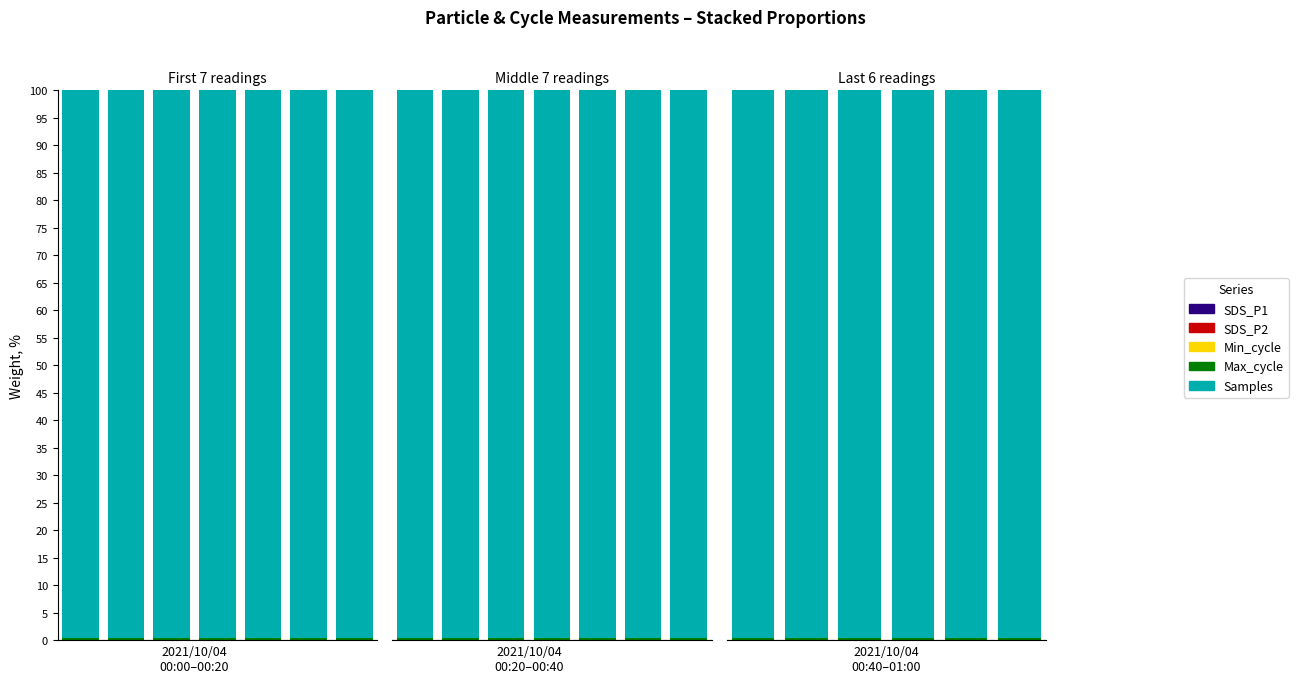

List the series in order of their peak value, highest first.

Samples, Max_cycle, Min_cycle, SDS_P1, SDS_P2